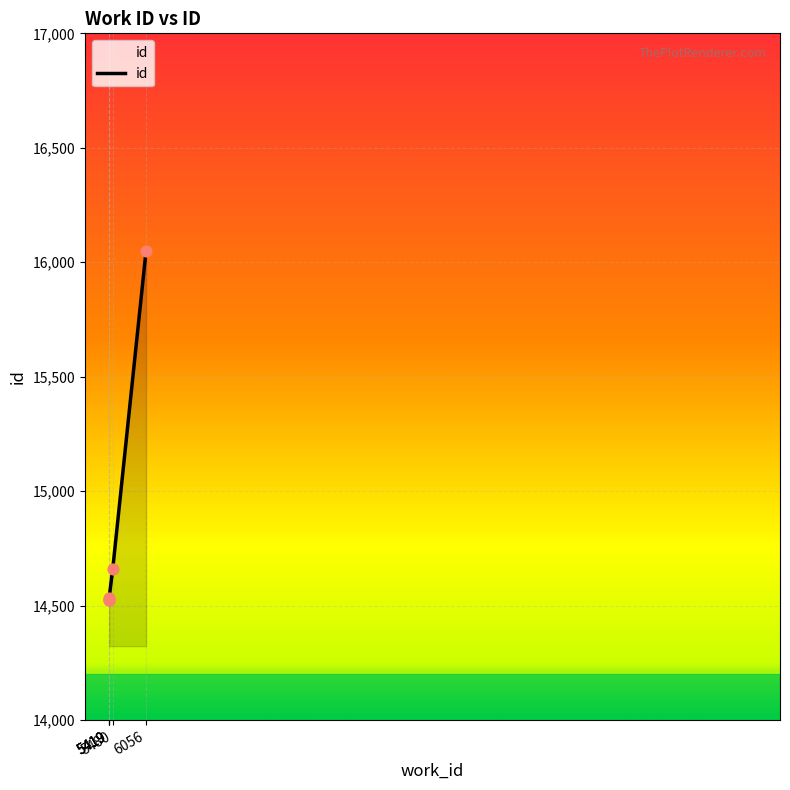

Between 5419 and 5480, which is larger?

5480